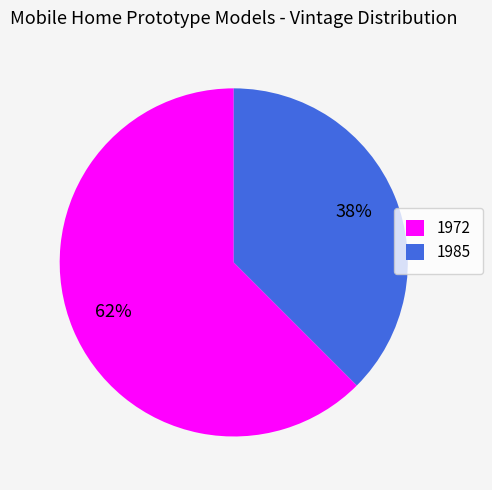

What percentage is the 1972 slice, to the nearest percent?

62%